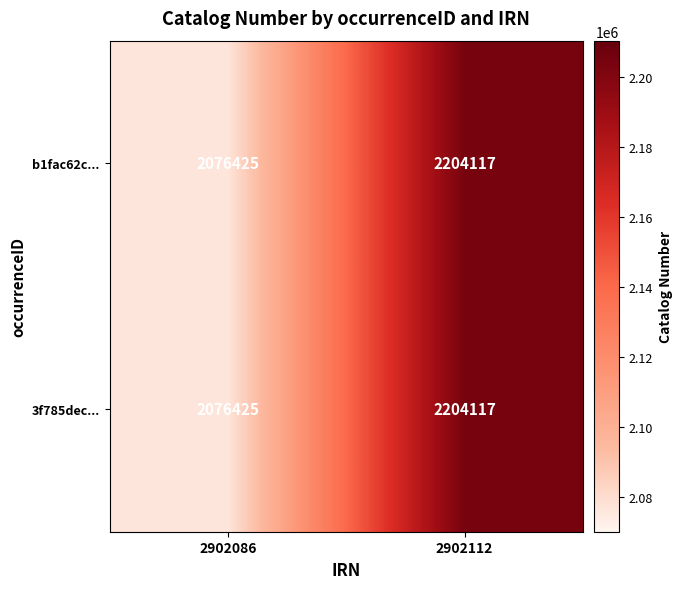

At which label is b1fac62c... closest to 2140271?

2902086